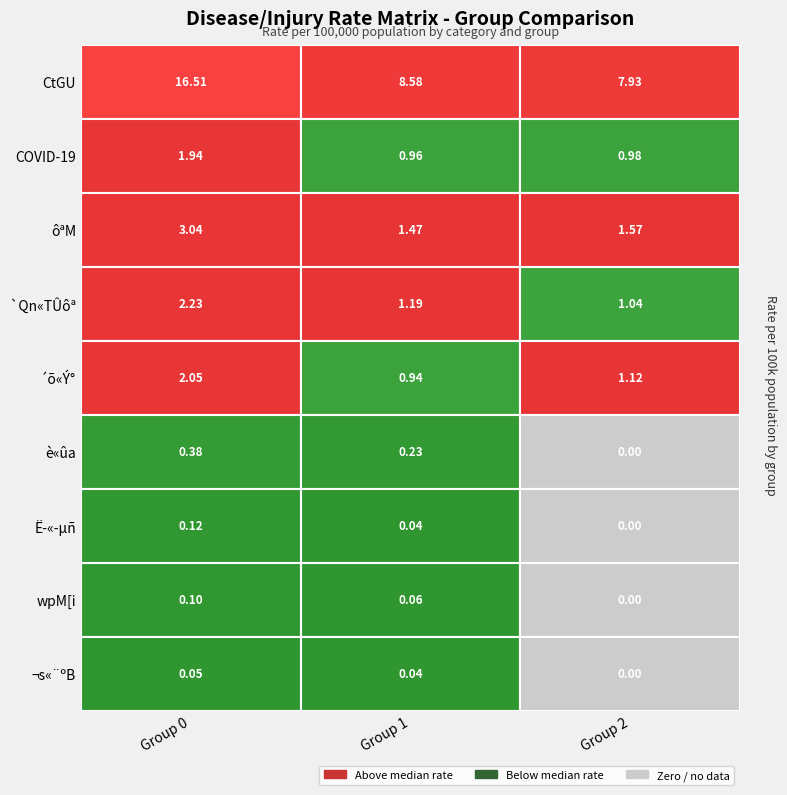

True or false: wpM[i has a value of 0.1 at 1.

True